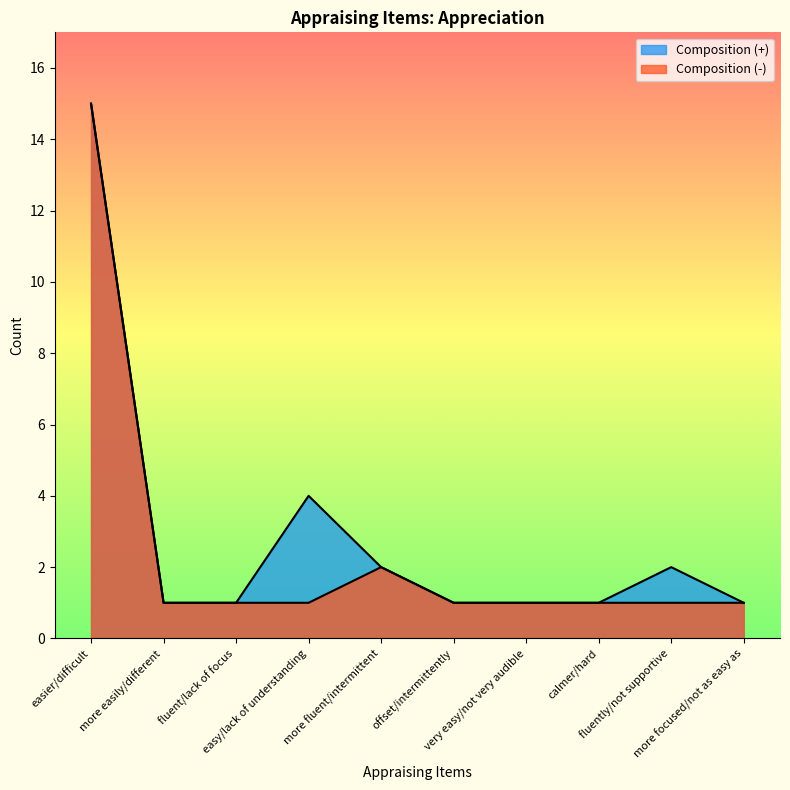

Which series changed the most between easy/lack of understanding and more focused/not as easy as?

Composition (+)